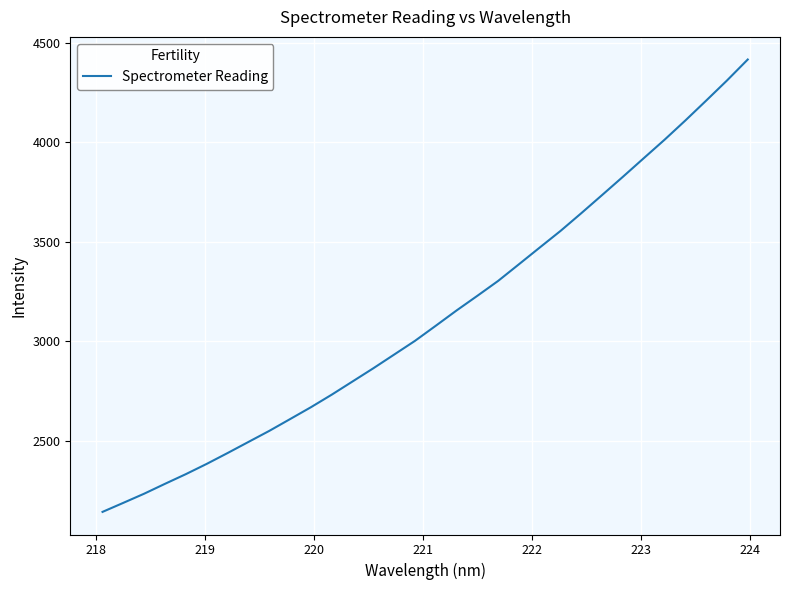

What is the minimum value shown in the chart?

2143.8